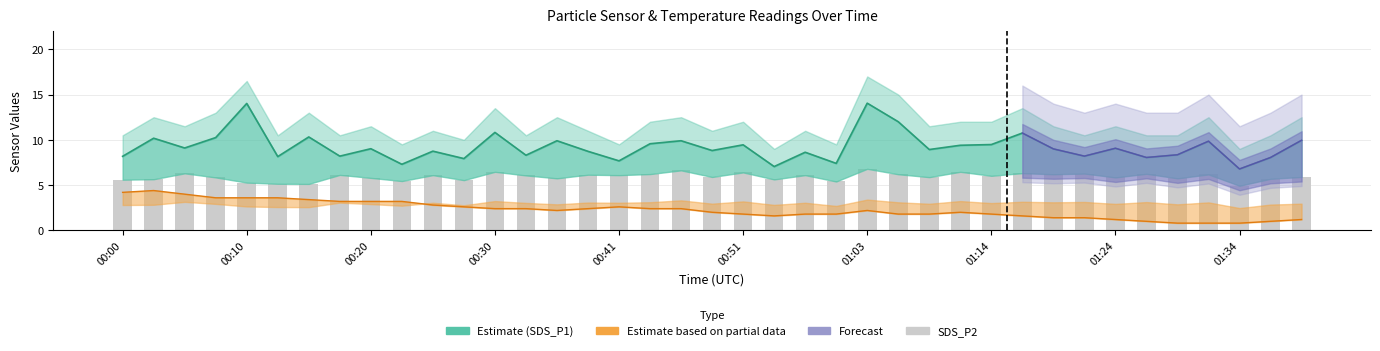

What is the spread (max minus min) of values at 01:03?

11.8